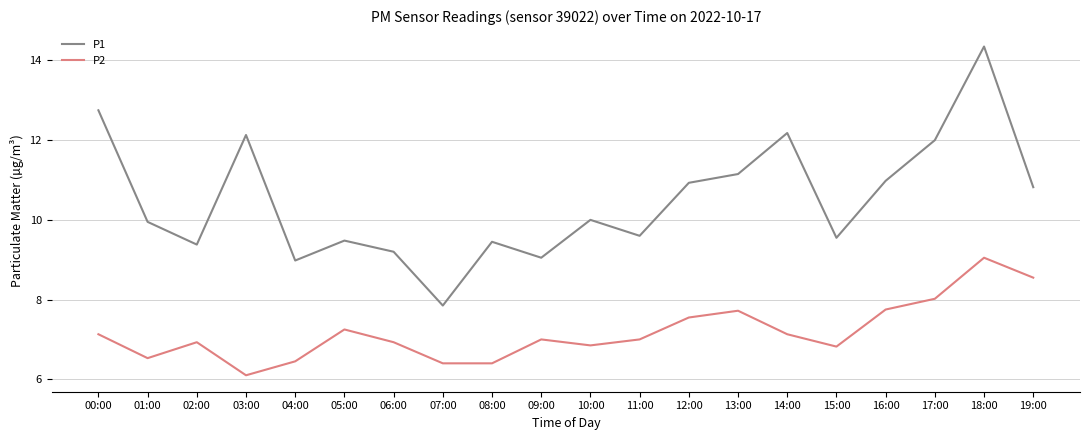

True or false: P2 and P1 intersect in this chart.

False